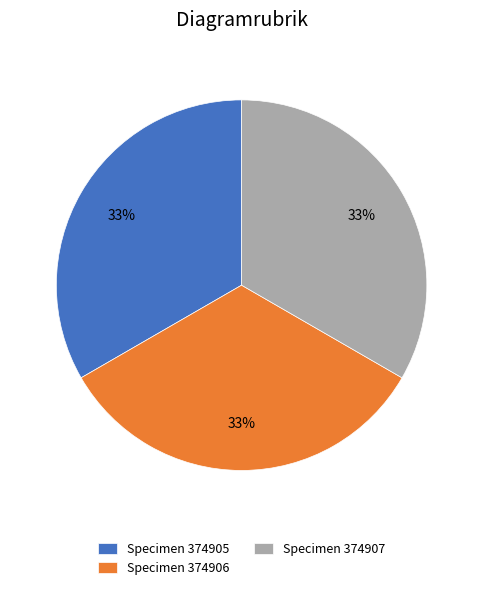

Is there a majority slice in this chart?

No